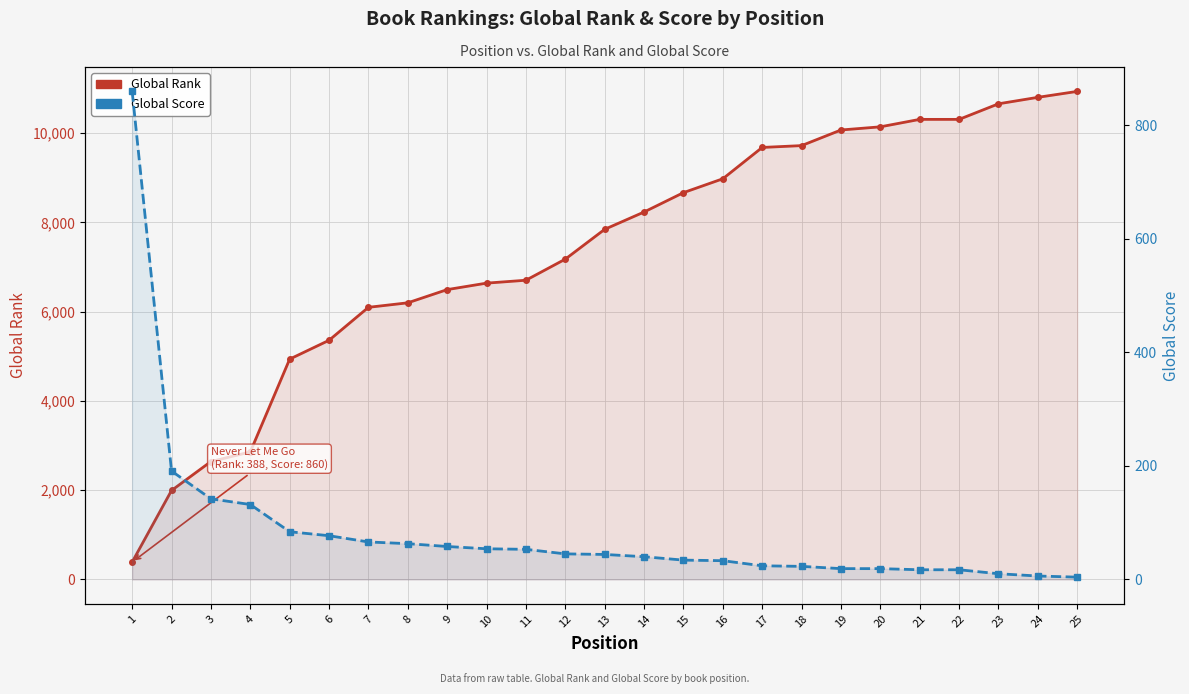

What is the difference between the maximum and second lowest values in the Global Rank series?

8944